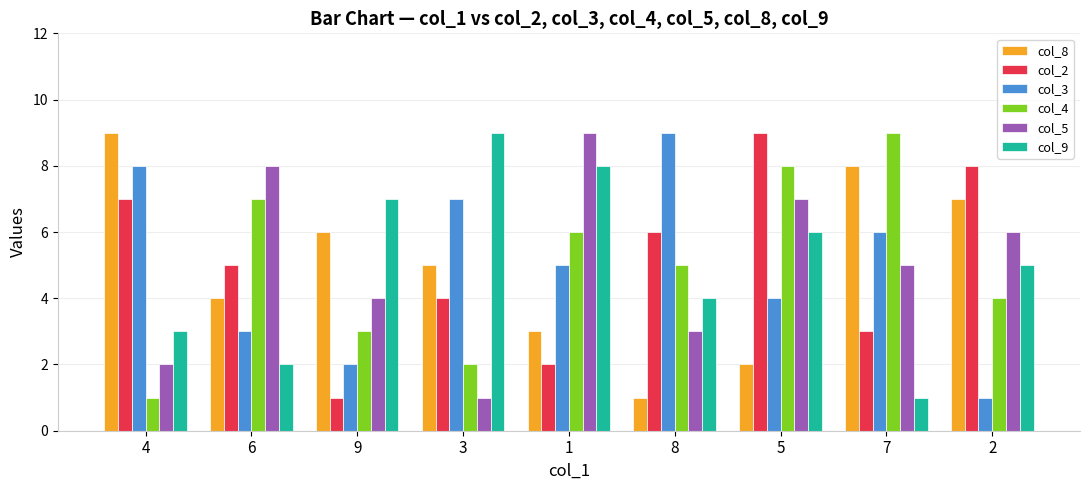

How many distinct data groups are displayed?

6